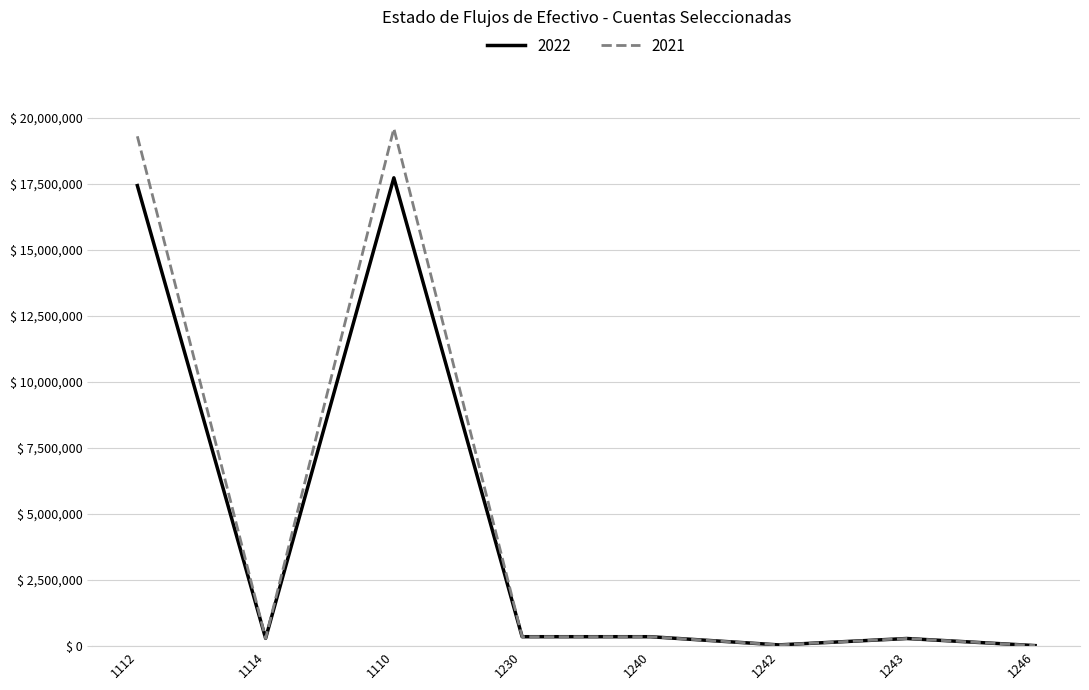

Rank the series by their maximum value, from highest to lowest.

2021, 2022